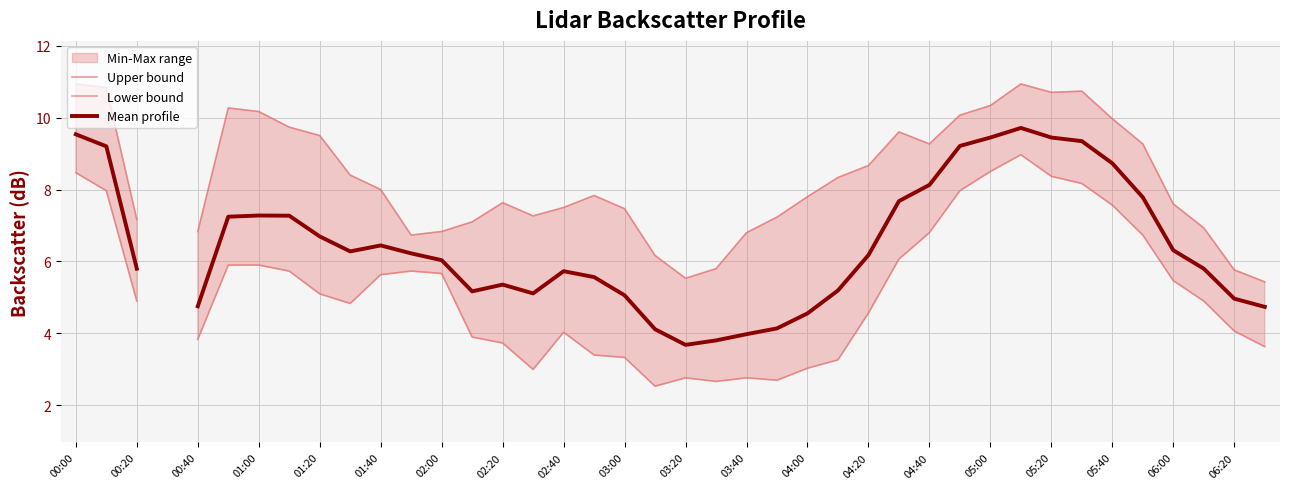

Is this an area chart (filled region under the line)?

No